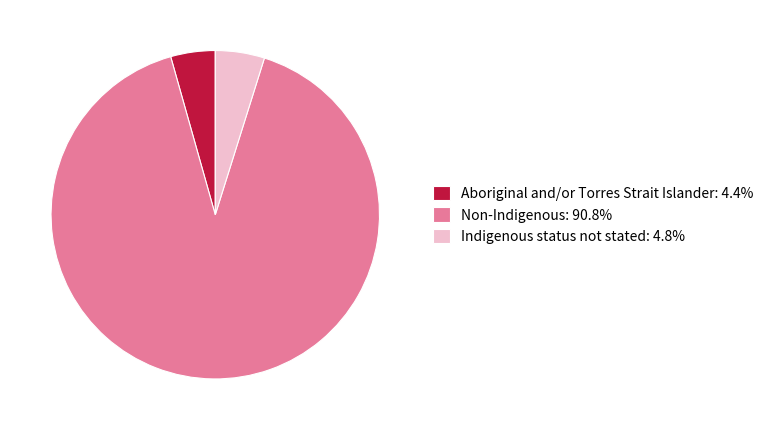

Is the sum of Aboriginal and/or Torres Strait Islander and Non-Indigenous greater than half?

Yes